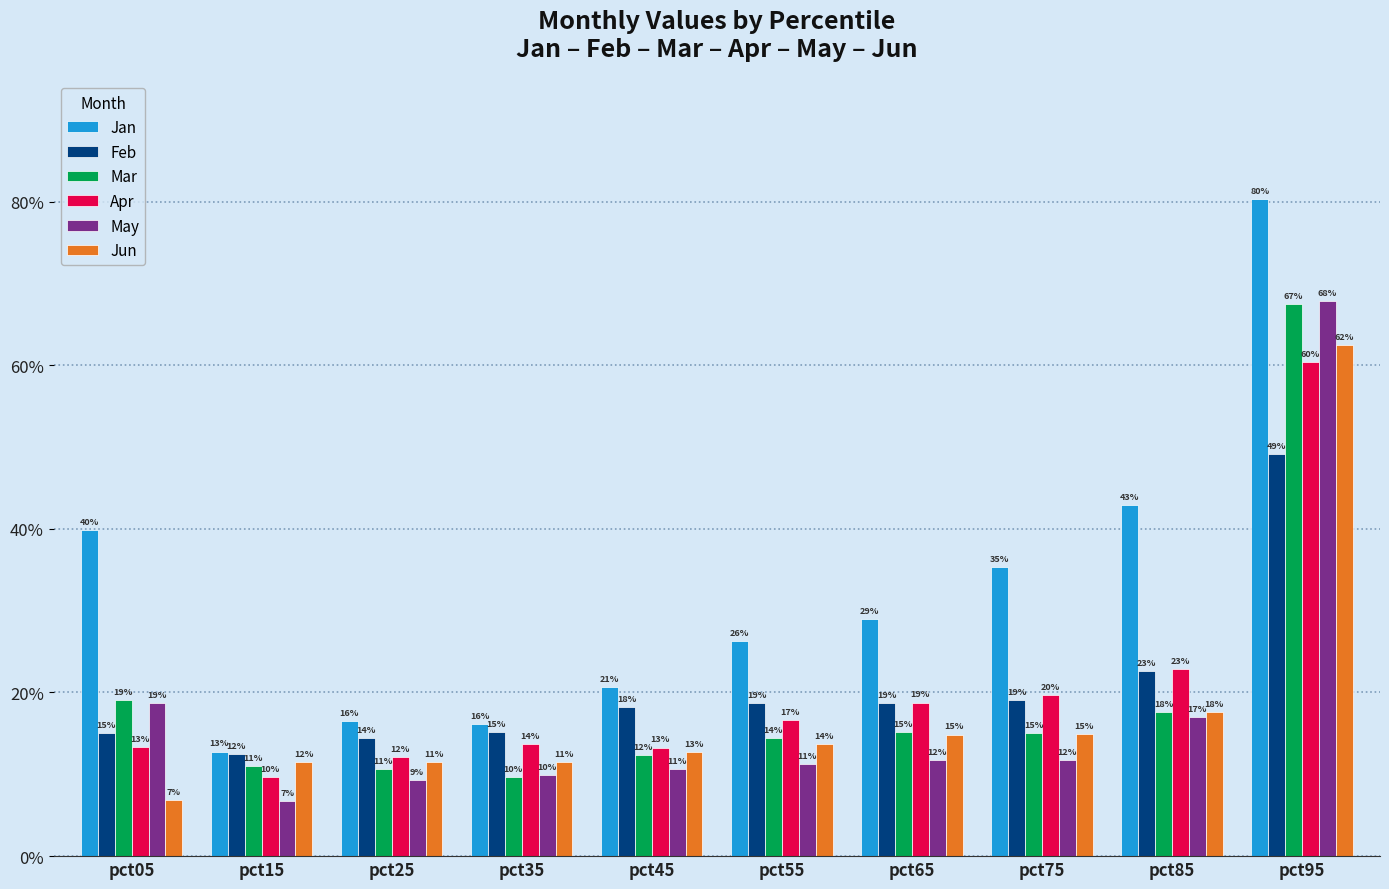

What are all the series names shown in the legend?

Jan, Feb, Mar, Apr, May, Jun